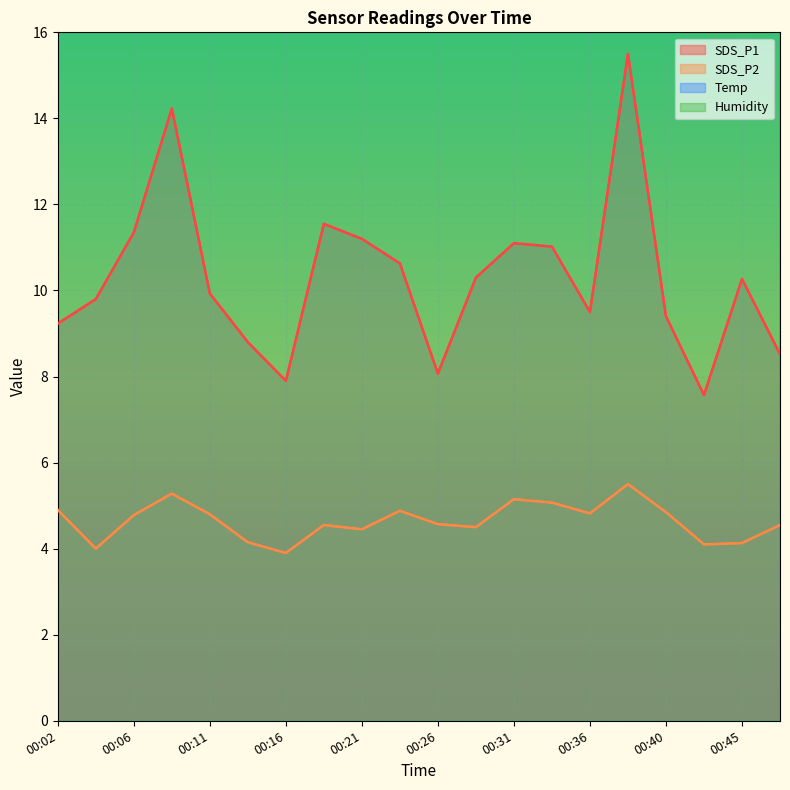

True or false: SDS_P1 has more than 0 points higher than both neighbors.

True